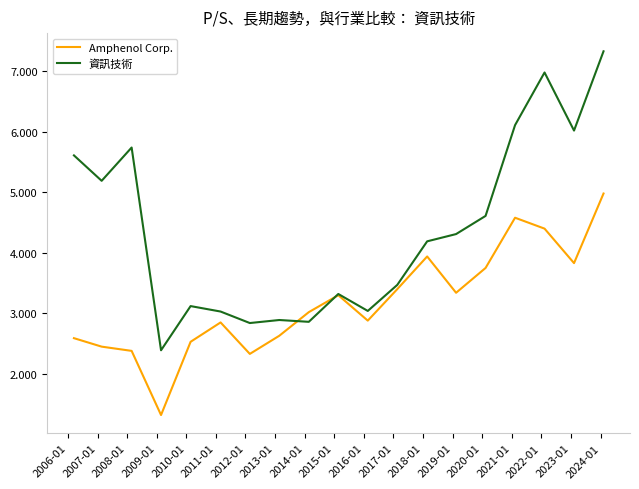

In Amphenol Corp., how many points are lower than both neighbors (excluding endpoints)?

5